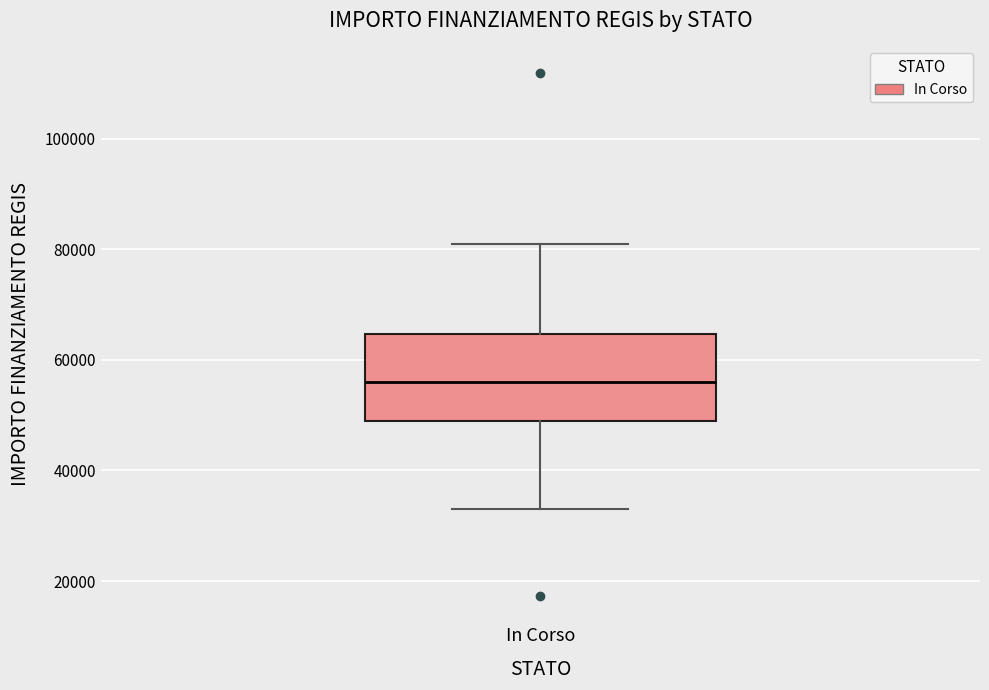

Transcribe this box plot: give where the median line is, the range the box spans, and where the two whiskers end, as read against the y-axis. The values are not printed on the chart, so give them approximately, as read against the axis.

median 56000, box 50000 to 64000, whiskers 32000 to 80000